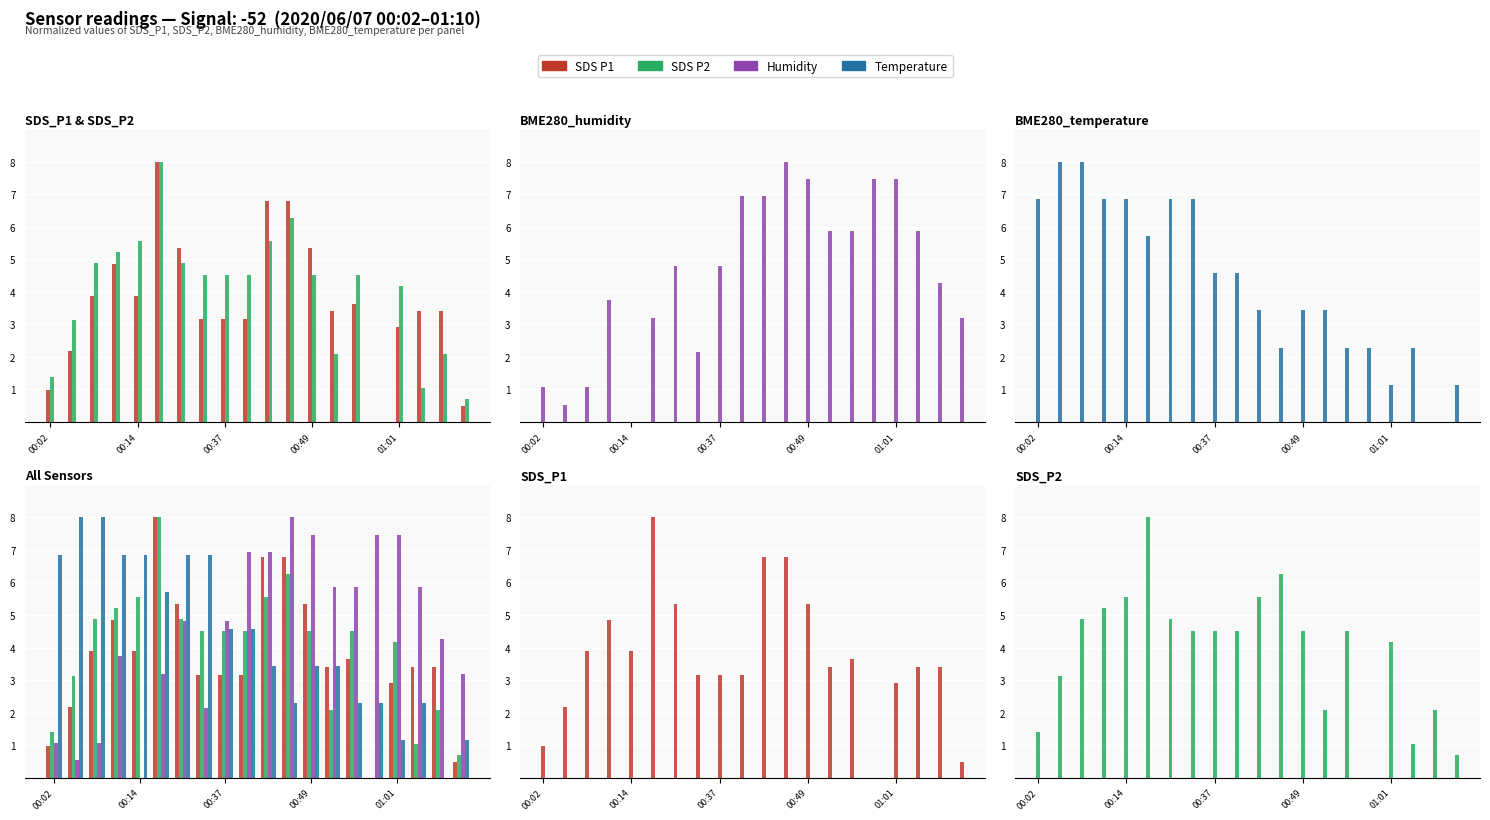

How many data points in Humidity are less than 4?

8